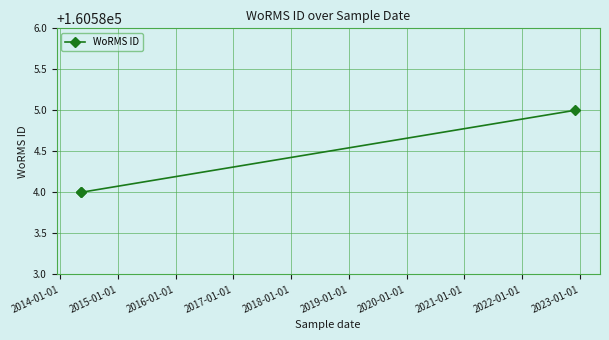

What is the change in value from 2014-01-01 to 2015-01-01?

+1